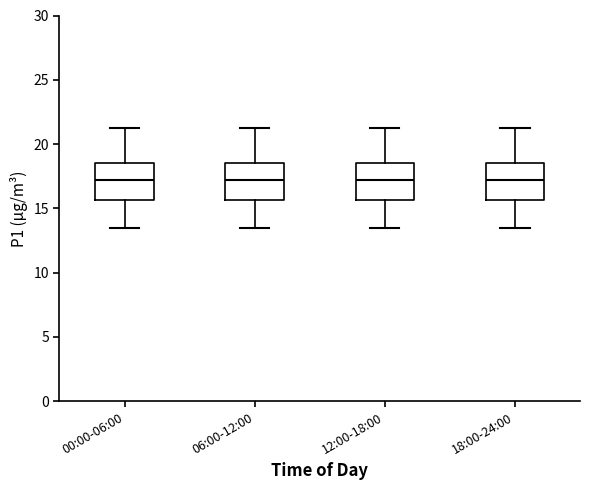

Reading left to right, transcribe this box plot: for each box, give where its median line is, the range the box spans, and where its two whiskers end, as read against the y-axis. The values are not printed on the chart, so give them approximately, as read against the axis.

00:00-06:00: median 17.0, box 15.5 to 18.5, whiskers 13.5 to 21.5
06:00-12:00: median 17.0, box 15.5 to 18.5, whiskers 13.5 to 21.5
12:00-18:00: median 17.0, box 15.5 to 18.5, whiskers 13.5 to 21.5
18:00-24:00: median 17.0, box 15.5 to 18.5, whiskers 13.5 to 21.5